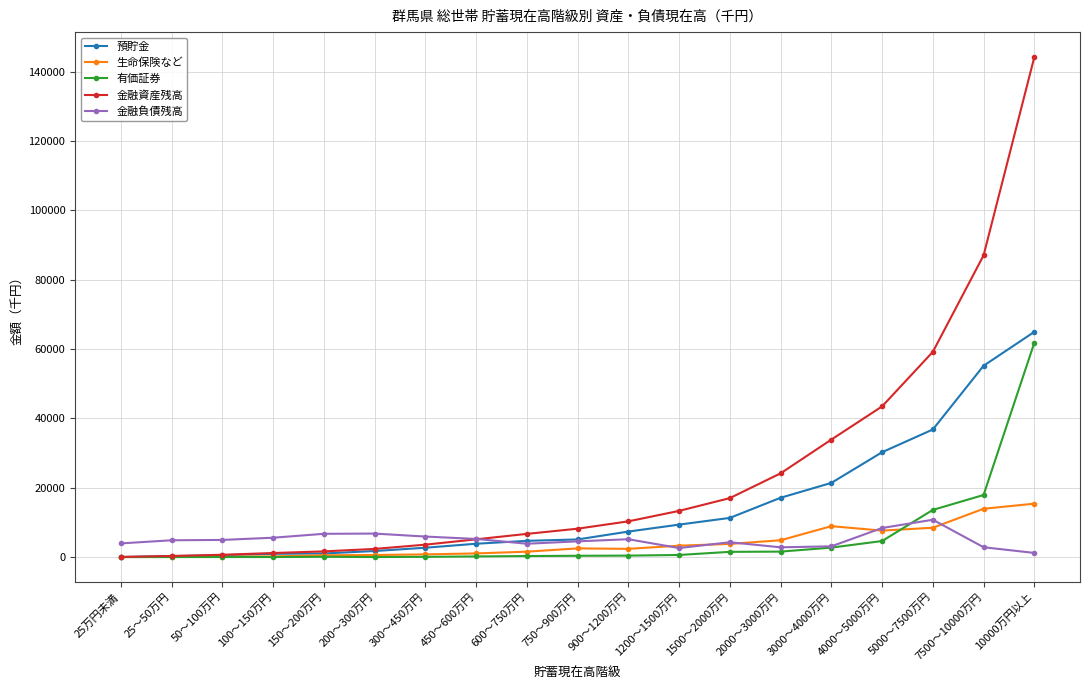

How many data points does each series have?

19